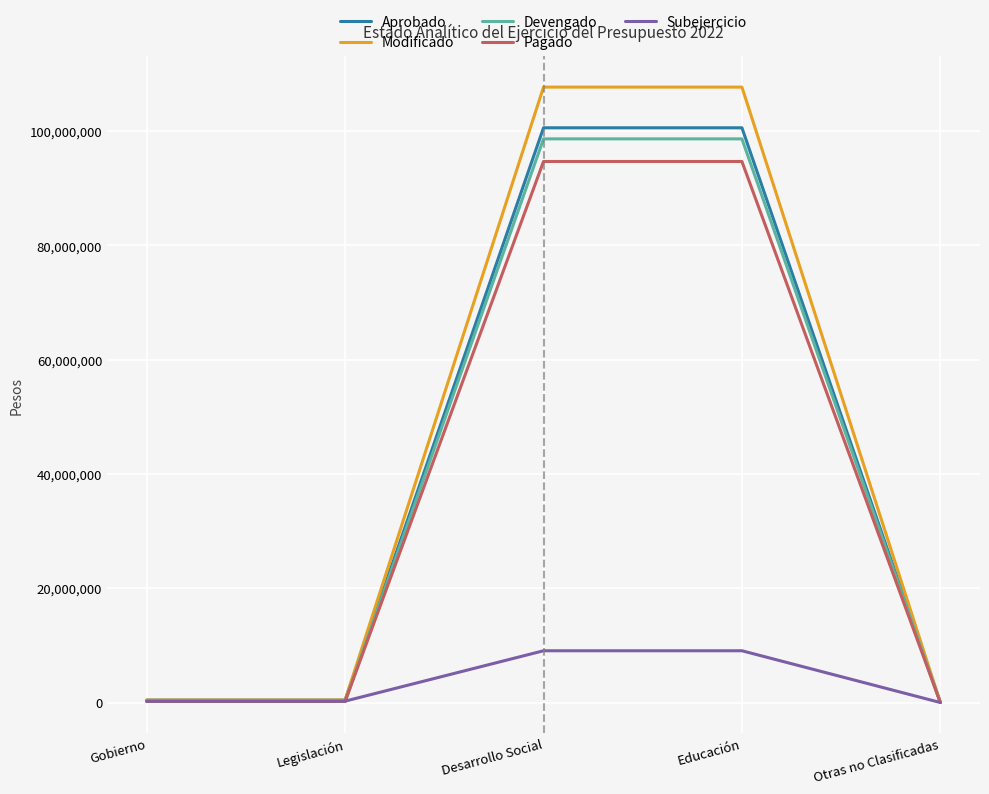

What value does the Devengado series have at Educación?

98648244